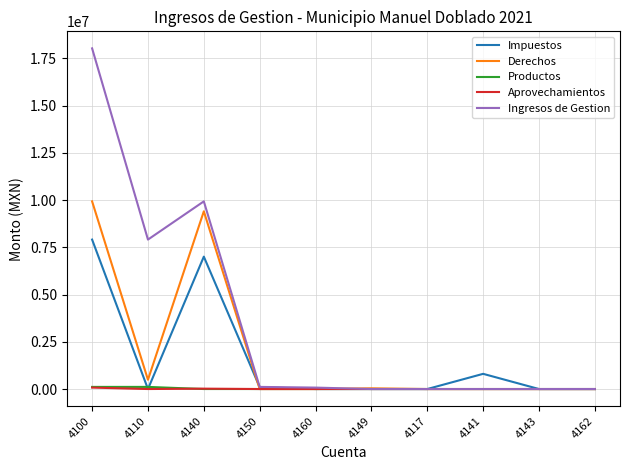

What is the maximum value shown in the chart?

18028171.0